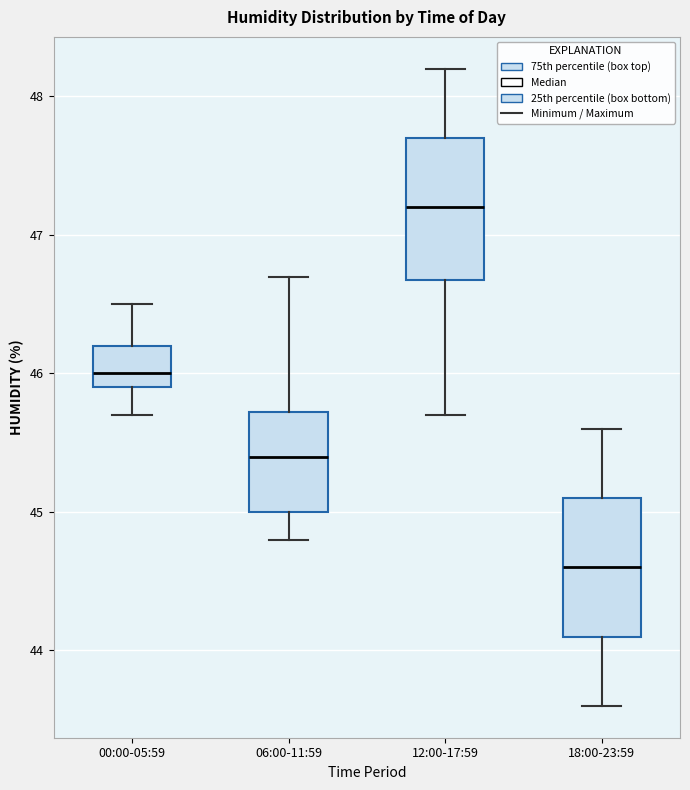

Which box's median line is the highest?

12:00-17:59